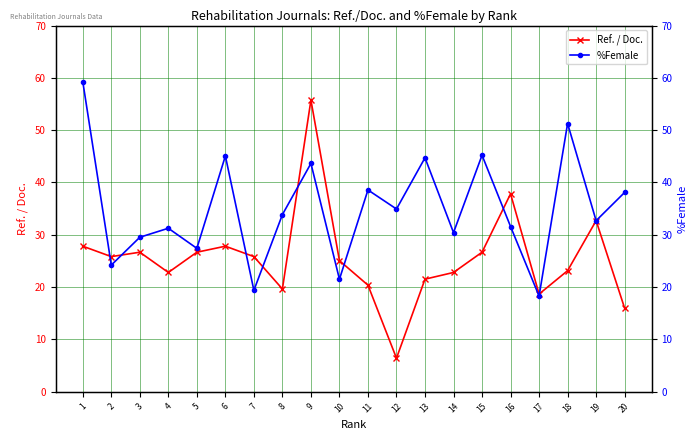

What is the value of the Ref. / Doc. point at the 9th from the left?

55.8